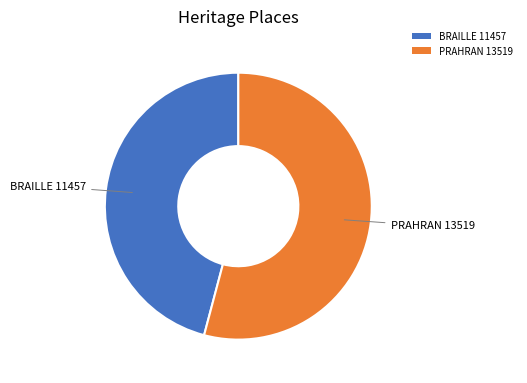

Rank the categories by value from lowest to highest.

BRAILLE 11457, PRAHRAN 13519